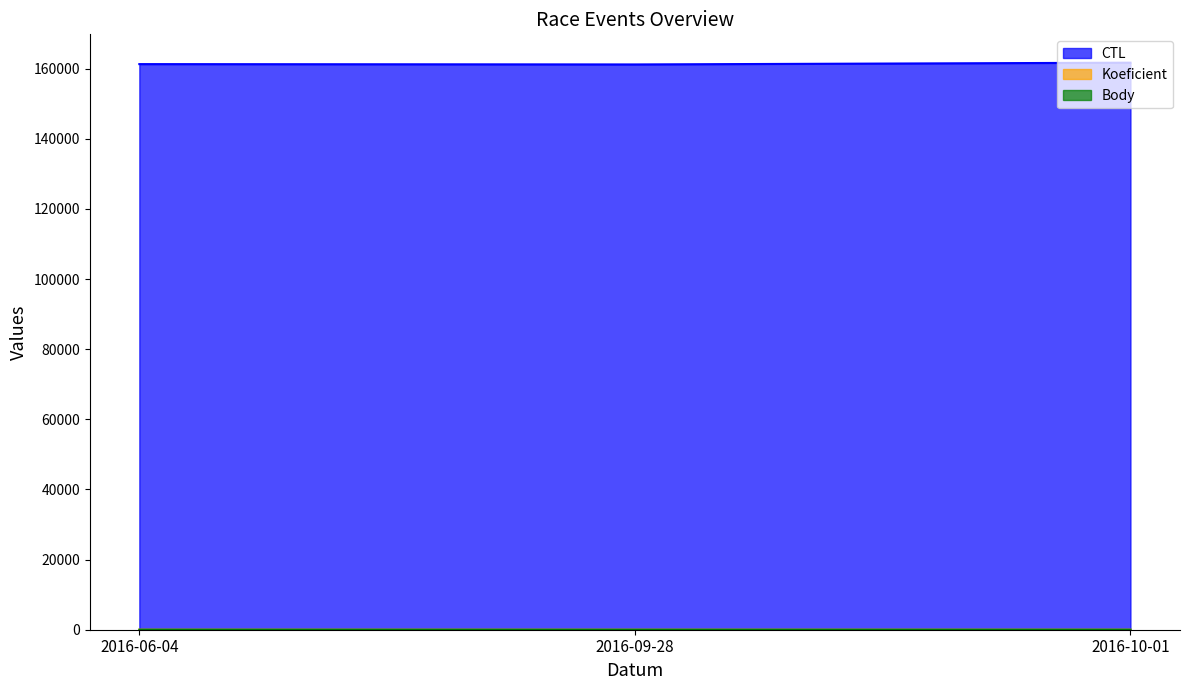

Does the chart have visible grid lines?

No